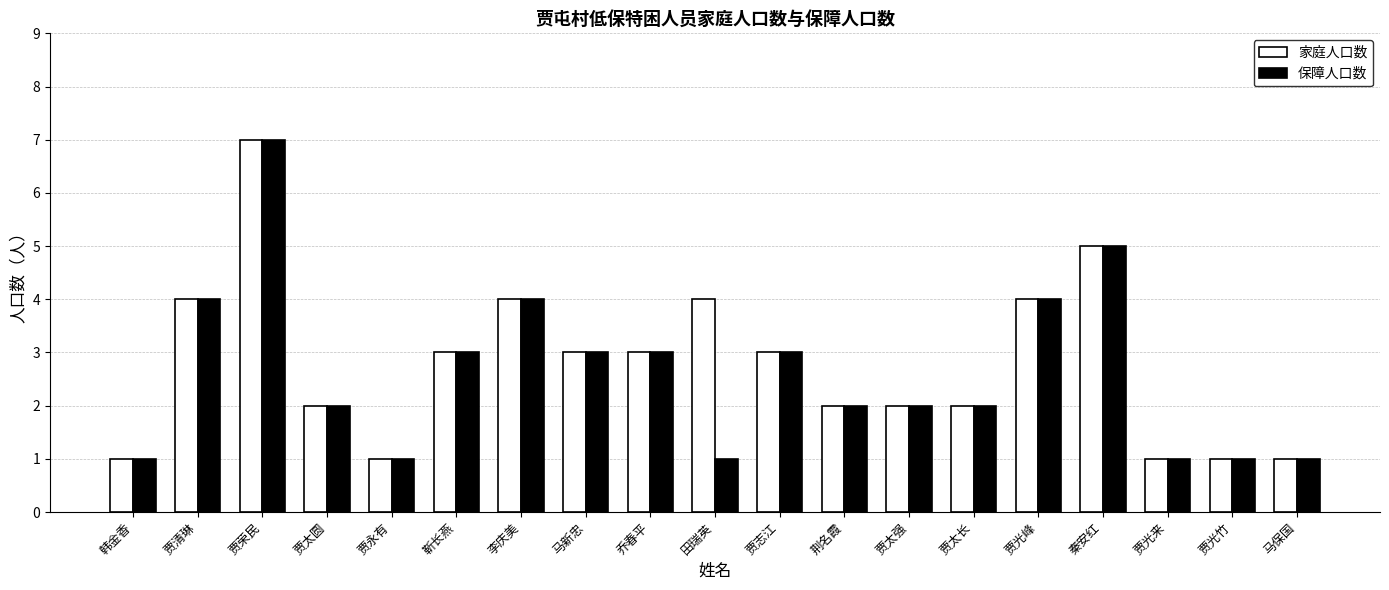

What is the minimum value shown in the chart?

1